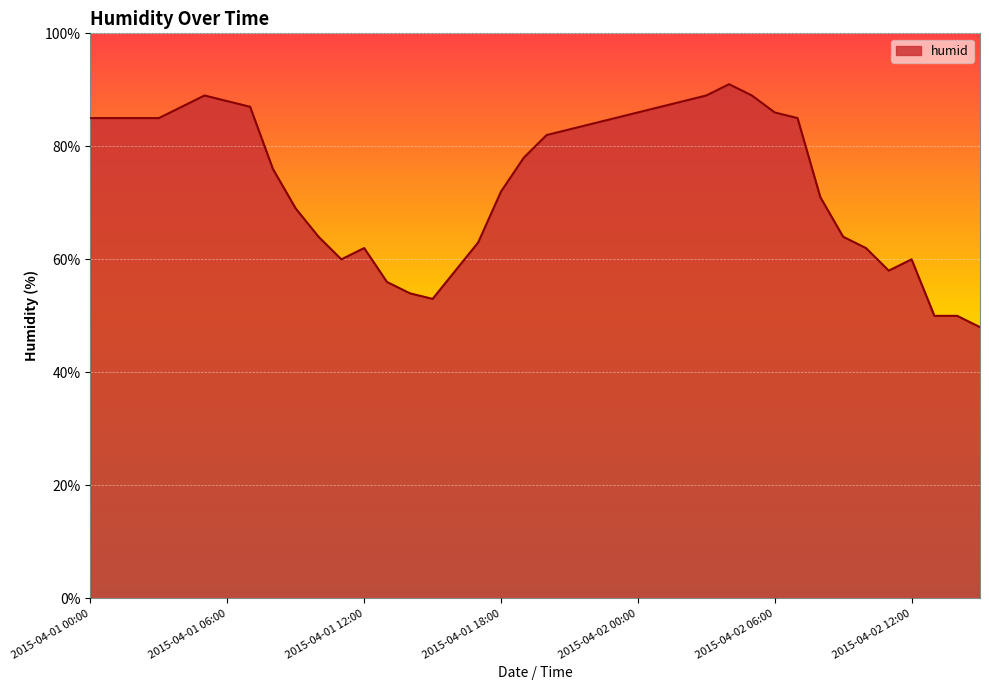

What is the maximum value shown in the chart?

91